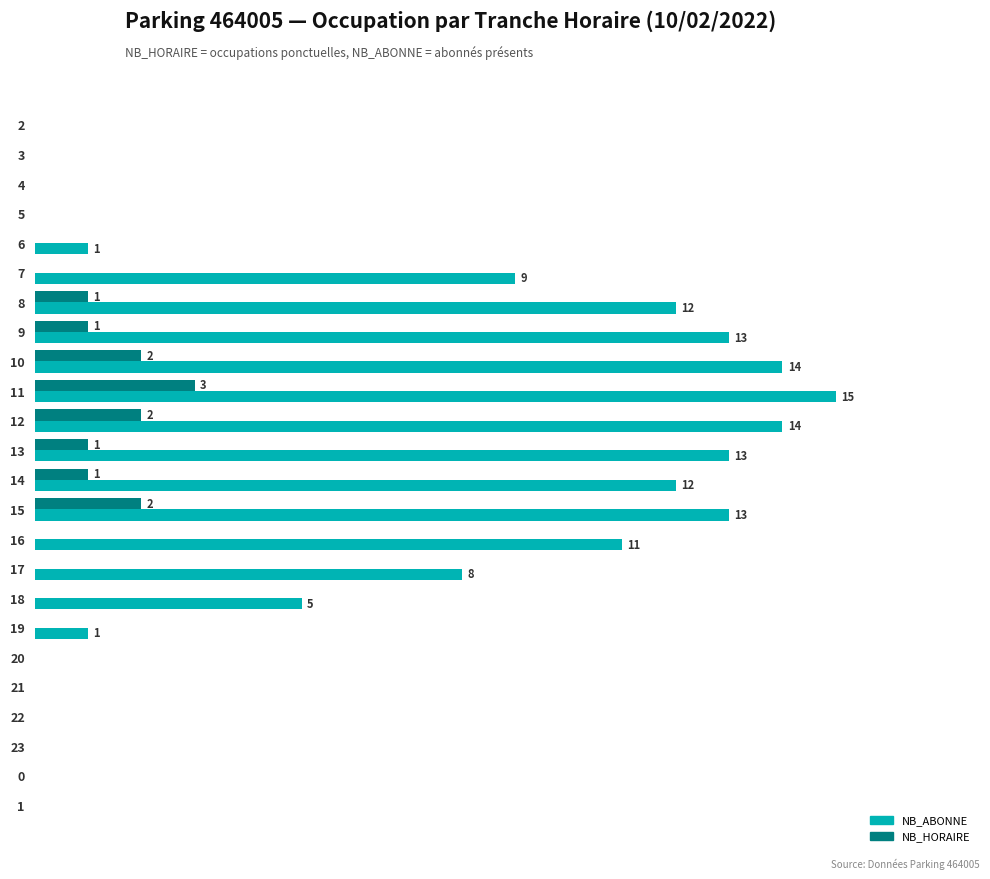

What is the difference between the maximum and minimum values in the NB_ABONNE series?

15